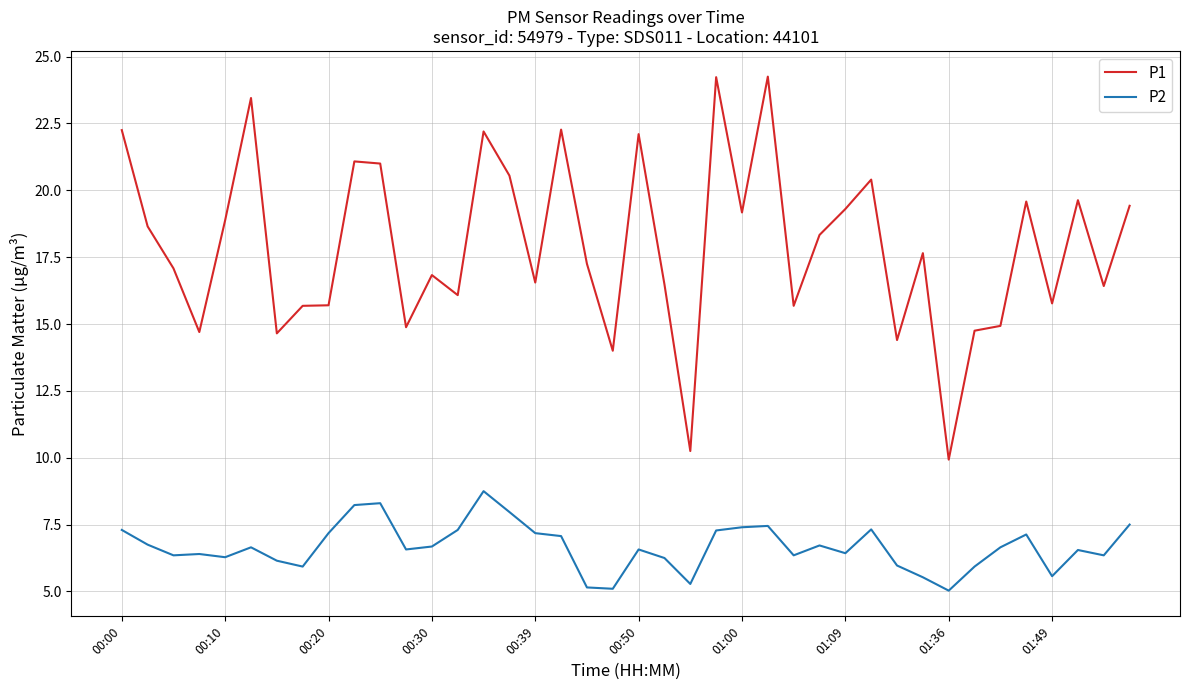

What is the smallest value displayed?

5.0